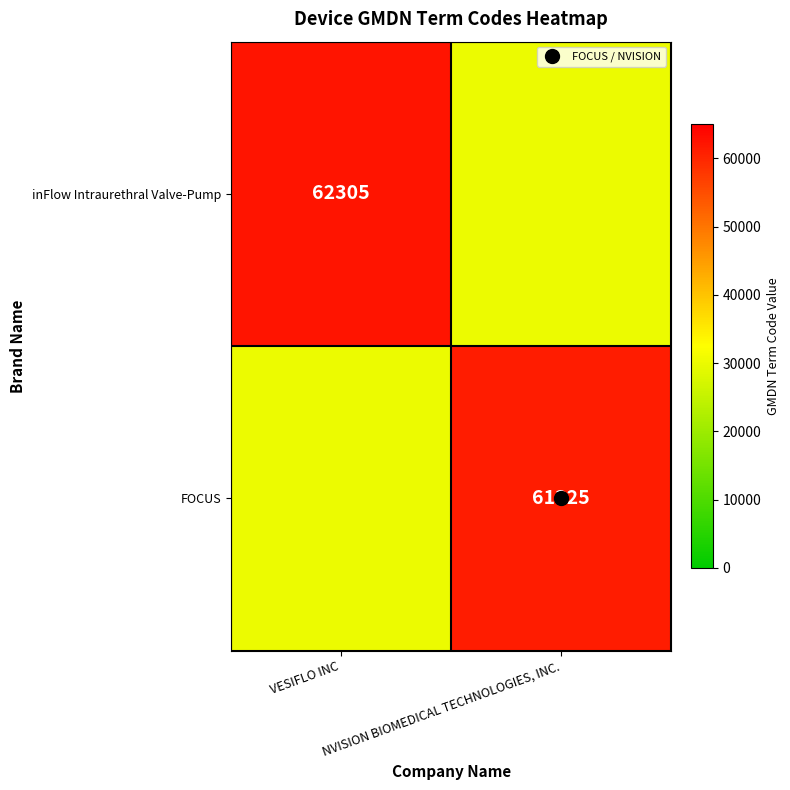

Which series has the largest range (max minus min)?

inFlow Intraurethral Valve-Pump